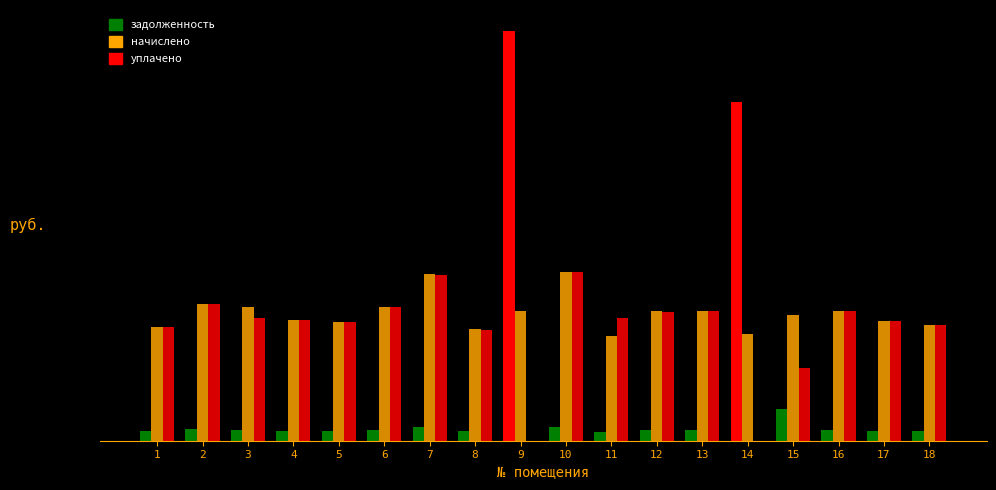

What is the value of the начислено bar at the 1st from the left?

3507.8